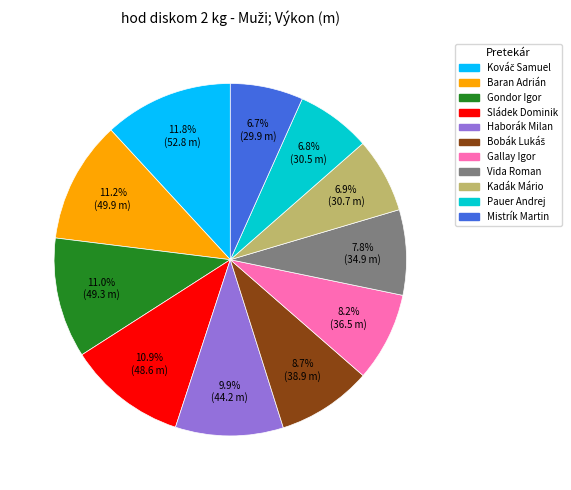

What is the ratio of the value at Gondor Igor to the value at Baran Adrián?

1.0